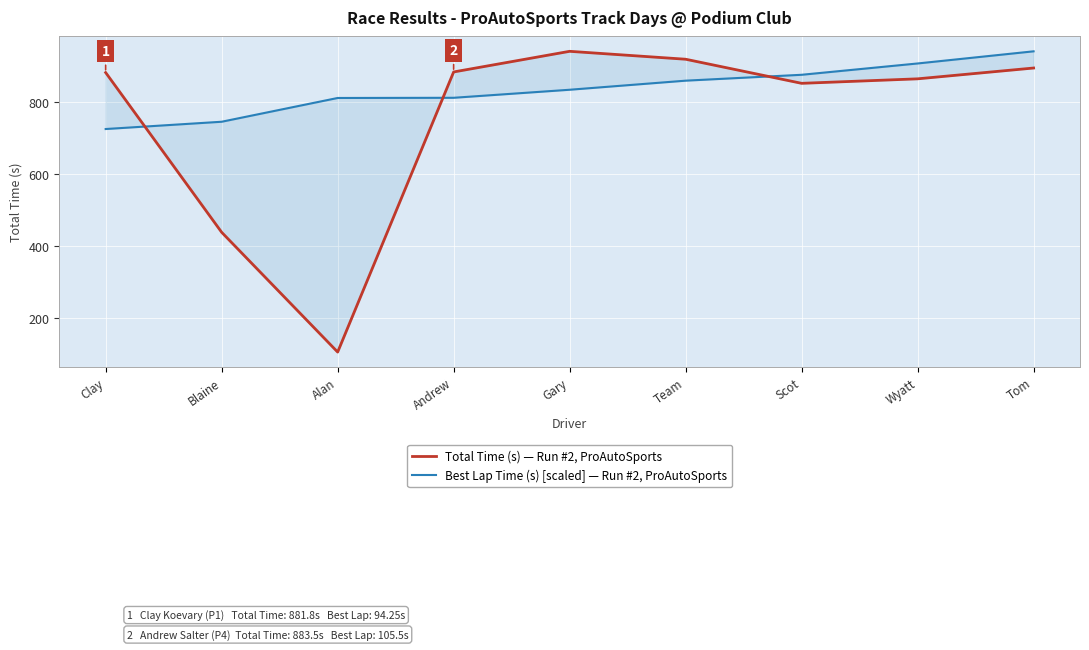

At which label does Total Time (s) — Run #2, ProAutoSports reach its peak?

Gary